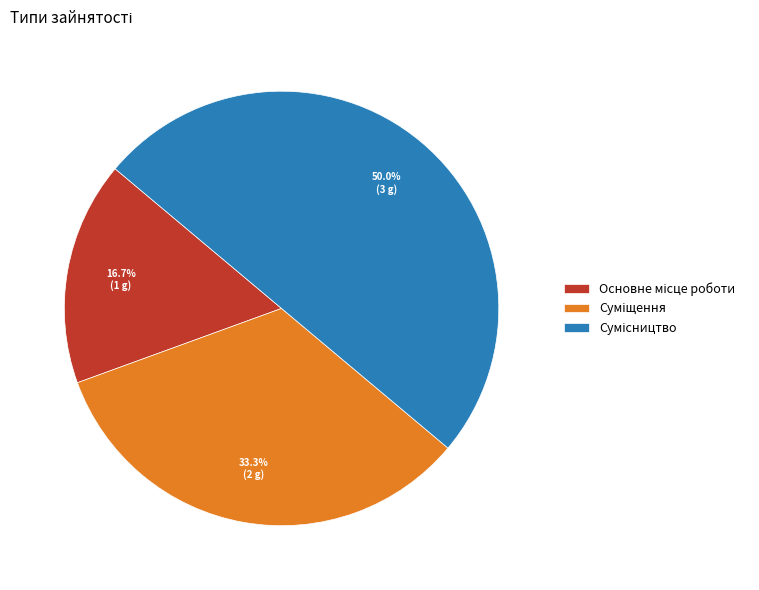

The Основне місце роботи slice represents 17% of the pie. True or false?

True